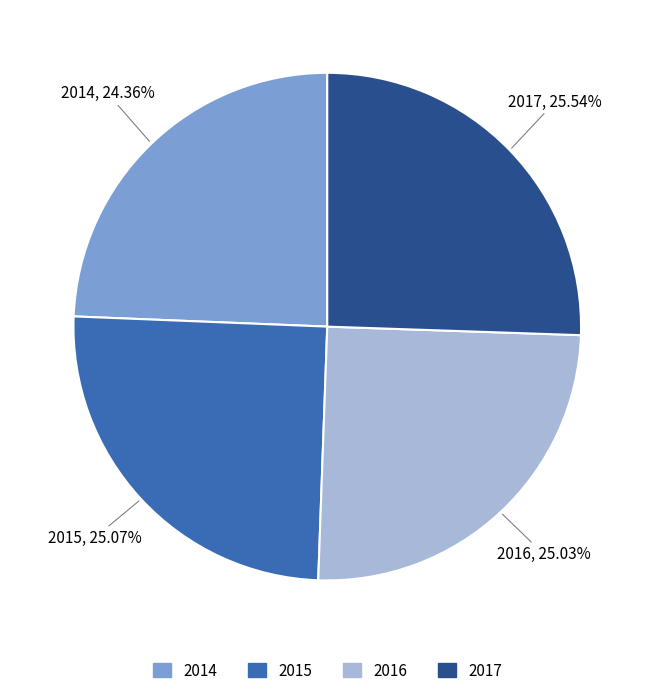

True or false: 2015 accounts for 25% of the total.

True